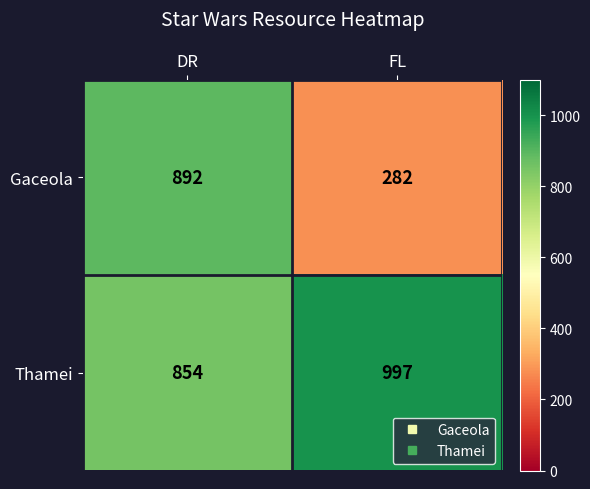

What is the total value across all series at DR?

1746